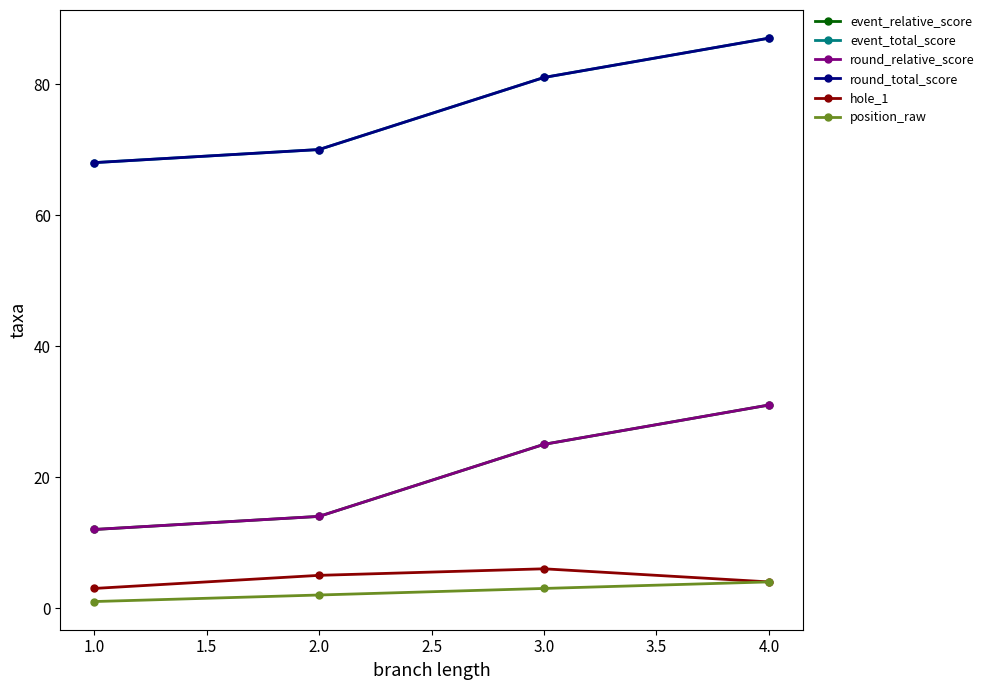

Rank the series by their maximum value, from highest to lowest.

event_total_score, round_total_score, event_relative_score, round_relative_score, hole_1, position_raw